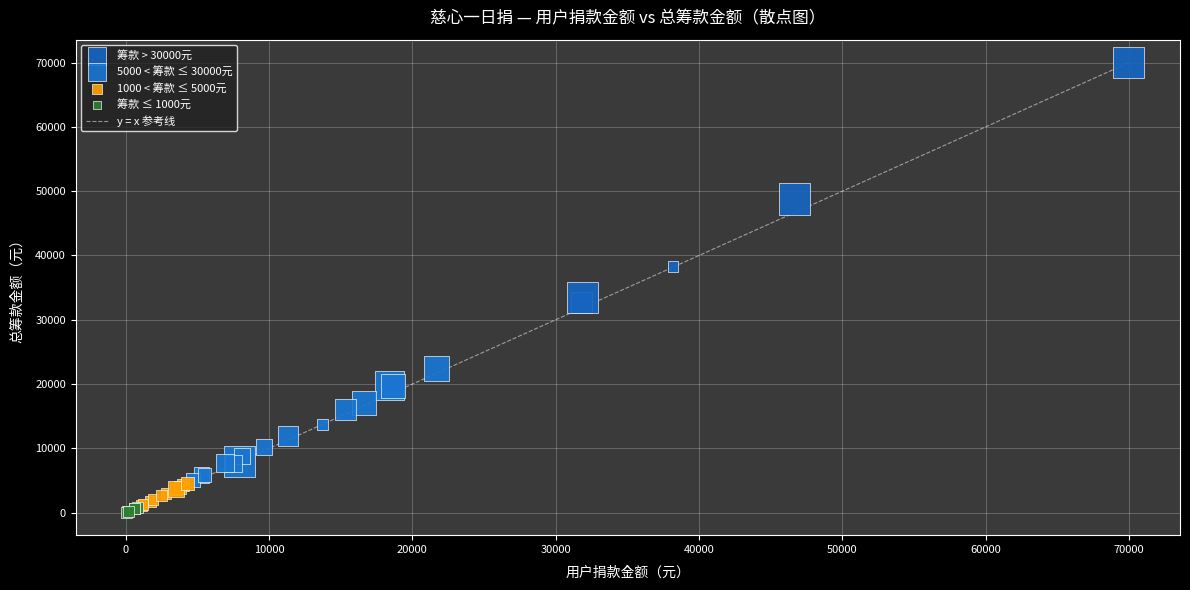

Which series reaches the maximum Y coordinate?

筹款 > 30000元